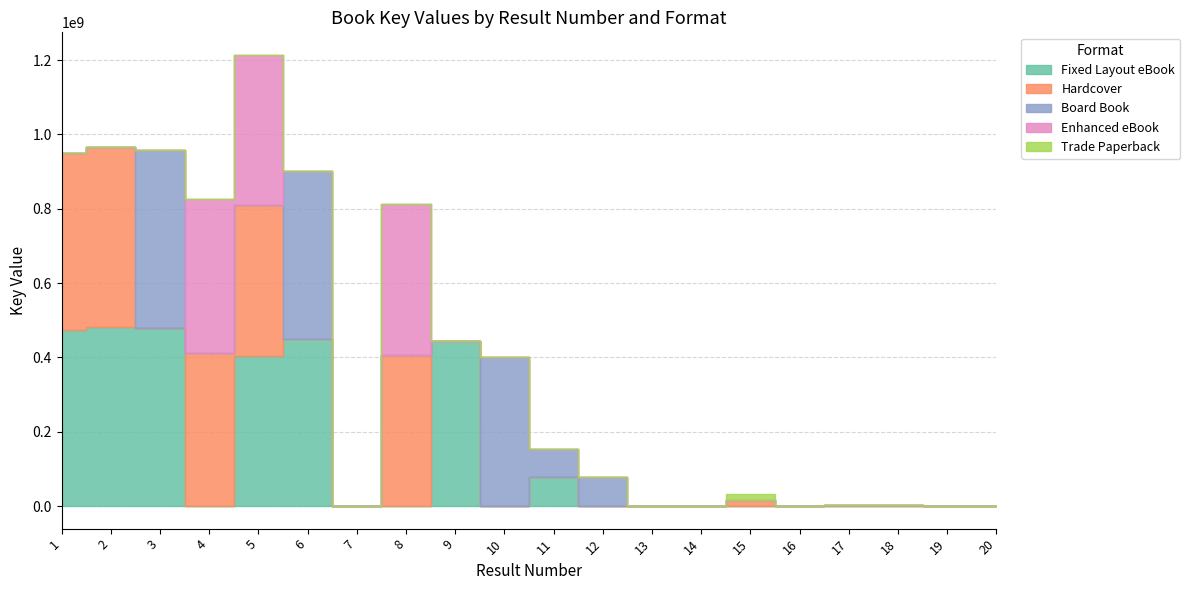

True or false: Hardcover and Enhanced eBook intersect in this chart.

False